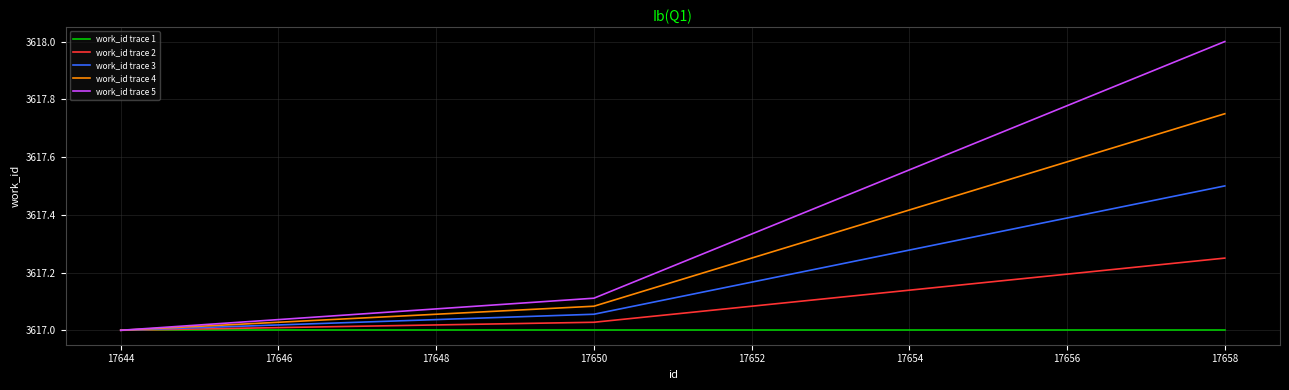

What is the maximum value shown in the chart?

3618.0